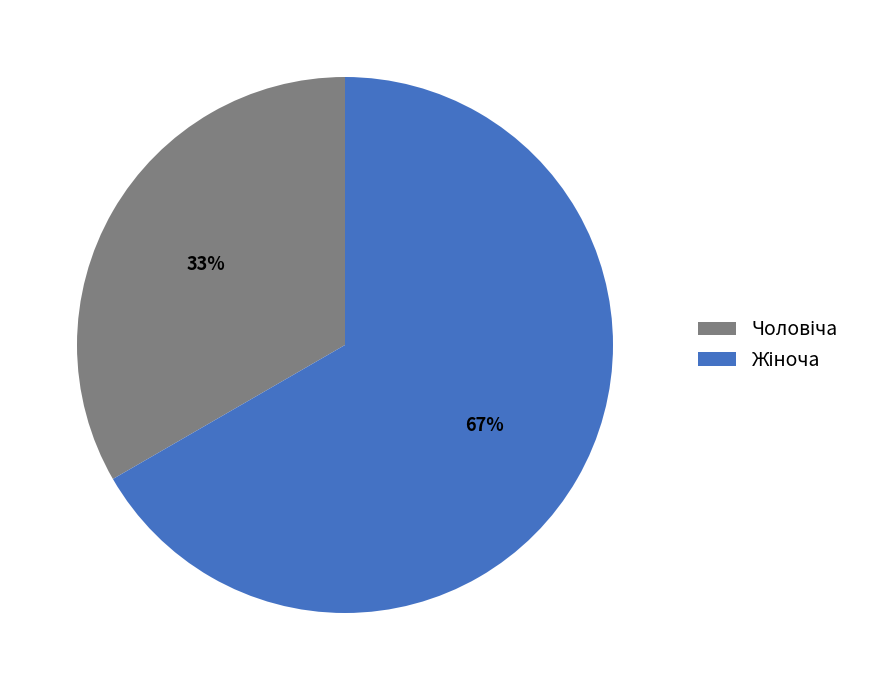

Is there a majority slice in this chart?

Yes